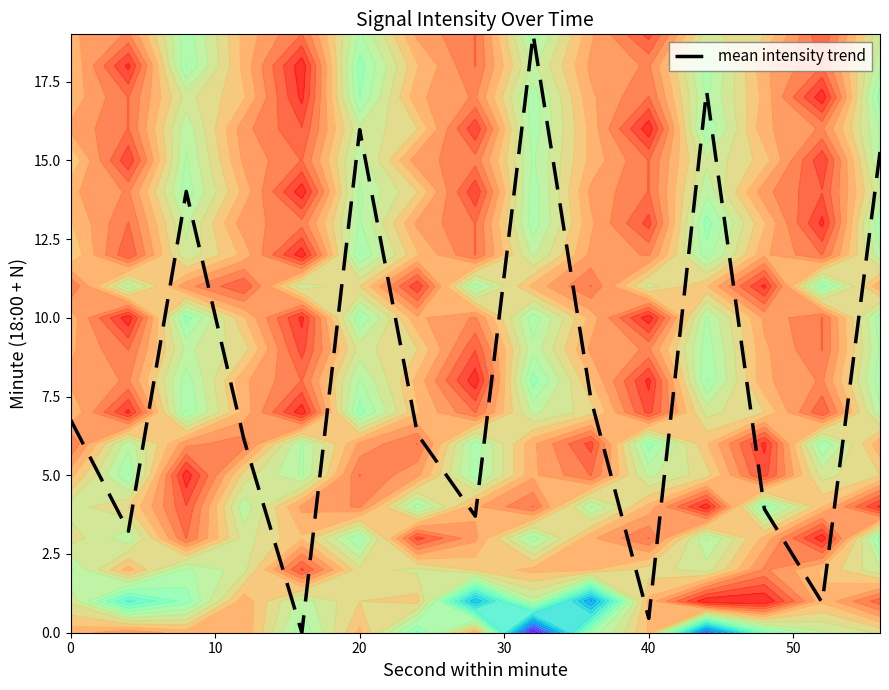

Is it true that mean intensity trend equals 16.0 at 20?

True